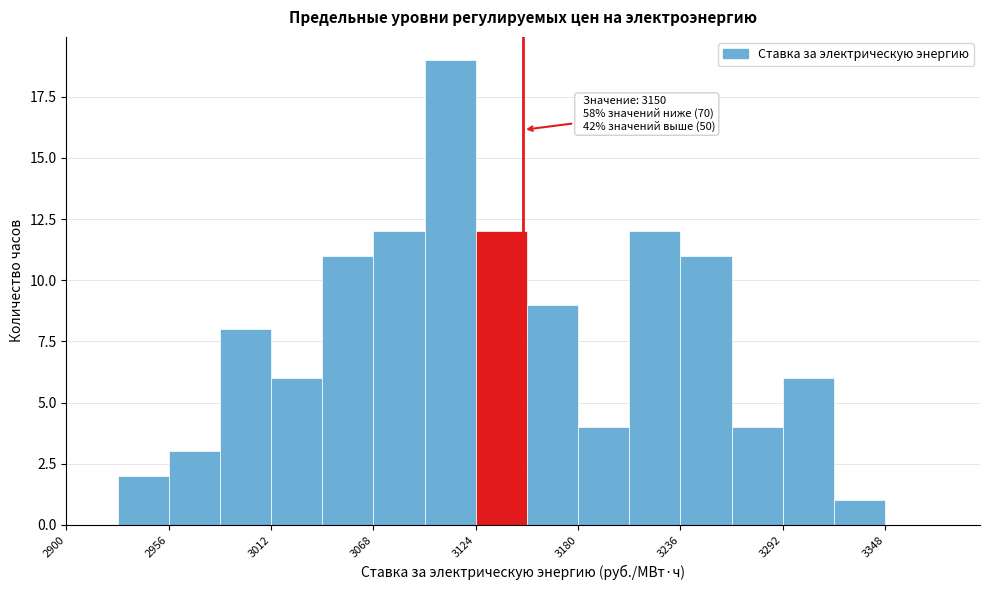

Read against the x-axis, roughly where is the centre of the tallest bar?

3110